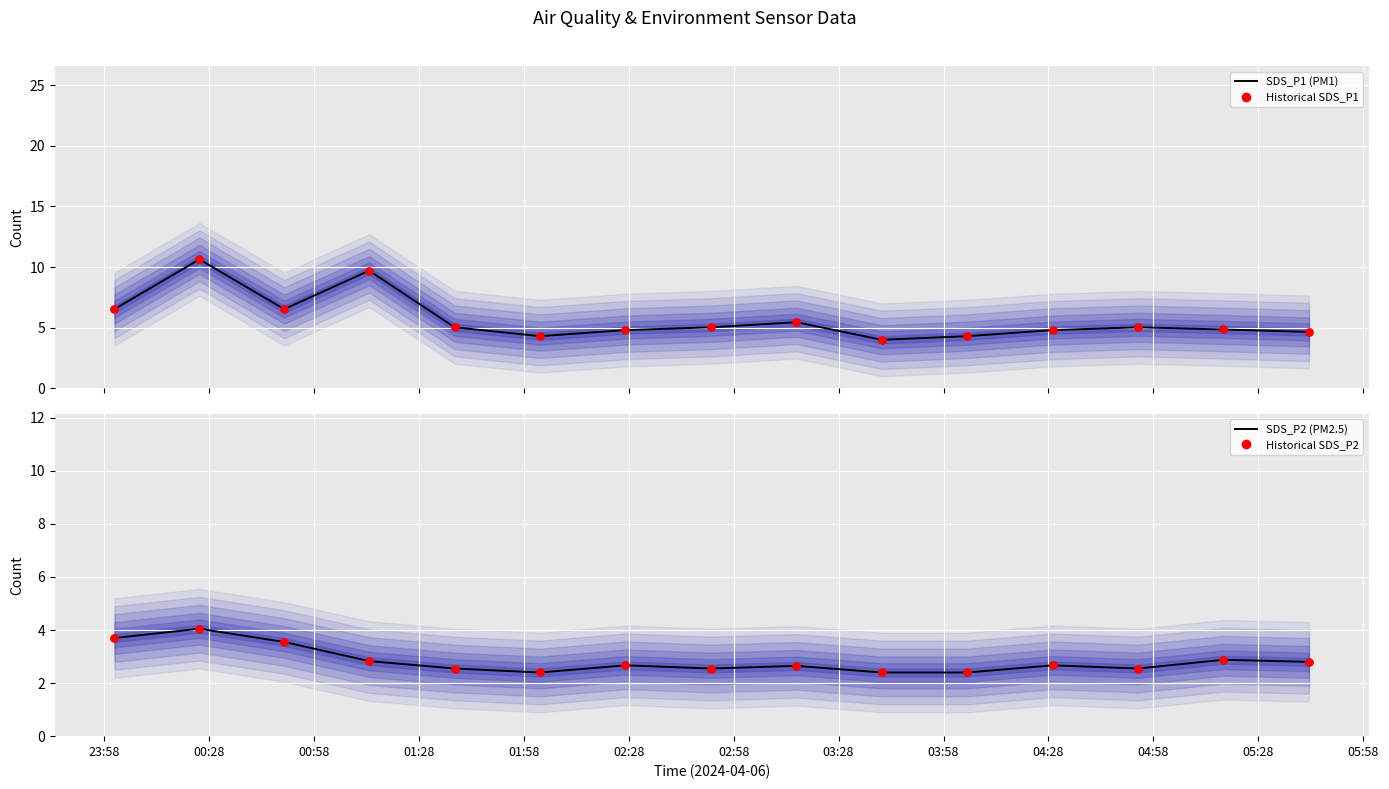

Which series reaches the maximum Y coordinate?

SDS_P1 (PM1)